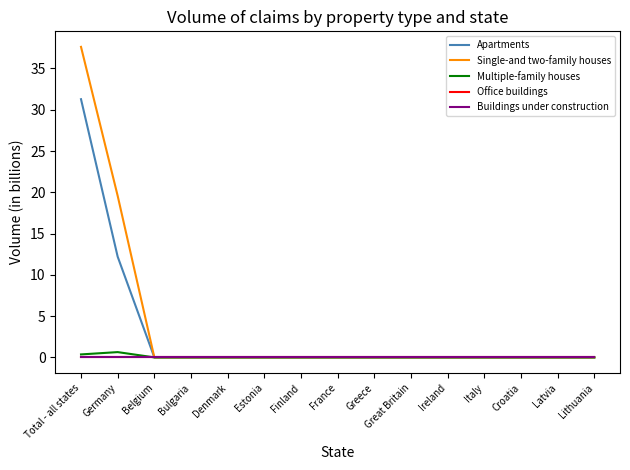

What position from the left is Germany?

2